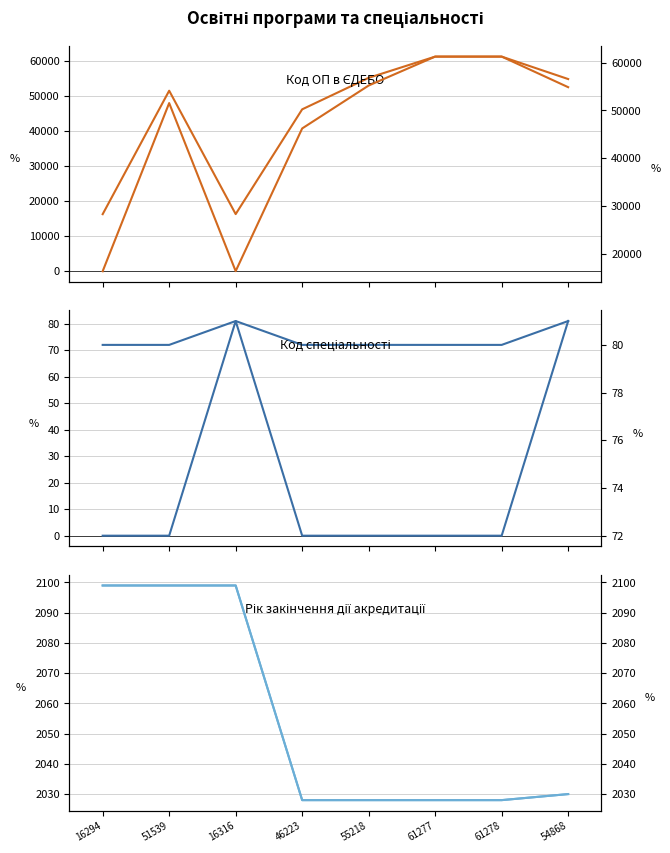

The value of Код спеціальності (right) at 61278 is 124. True or false?

False